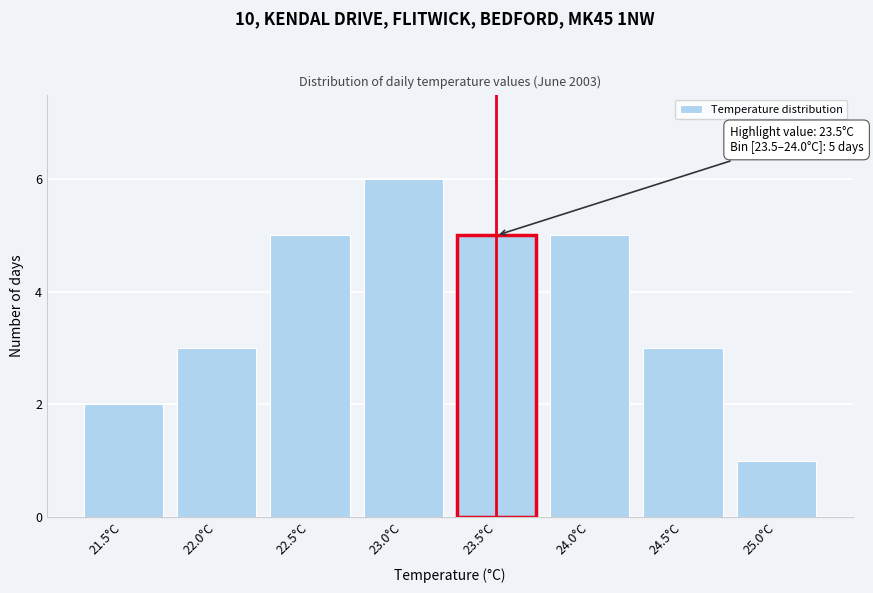

Reading right to left, transcribe all the data shown in this chart.

25.0°C=1	24.5°C=3	24.0°C=5	23.5°C=5	23.0°C=6	22.5°C=5	22.0°C=3	21.5°C=2